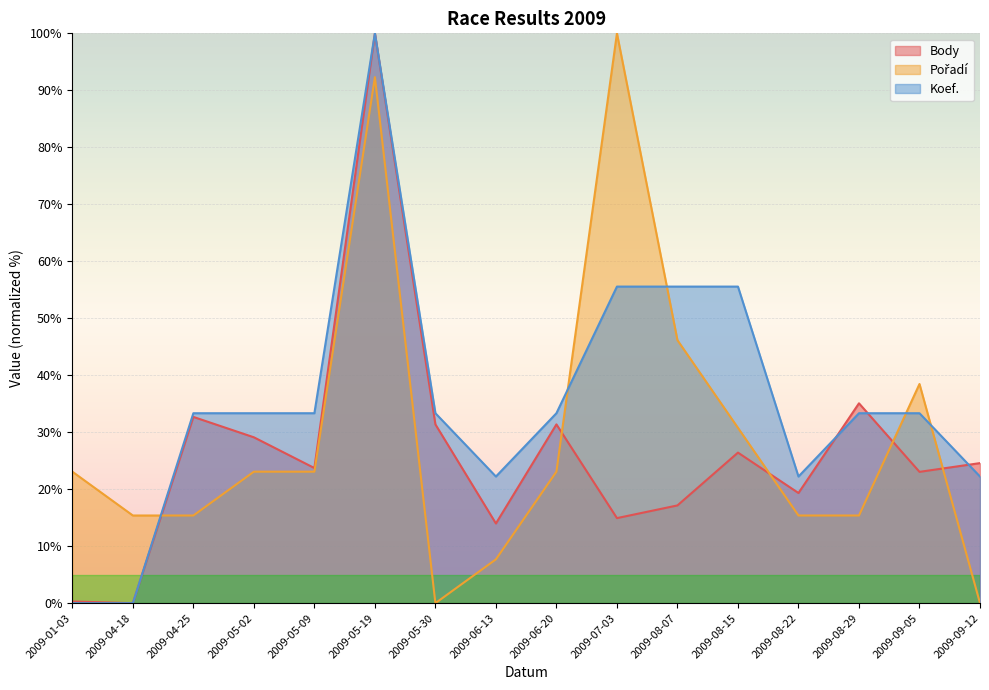

Is the value of Koef. at 2009-05-30 greater than the value of Pořadí at 2009-04-18?

Yes